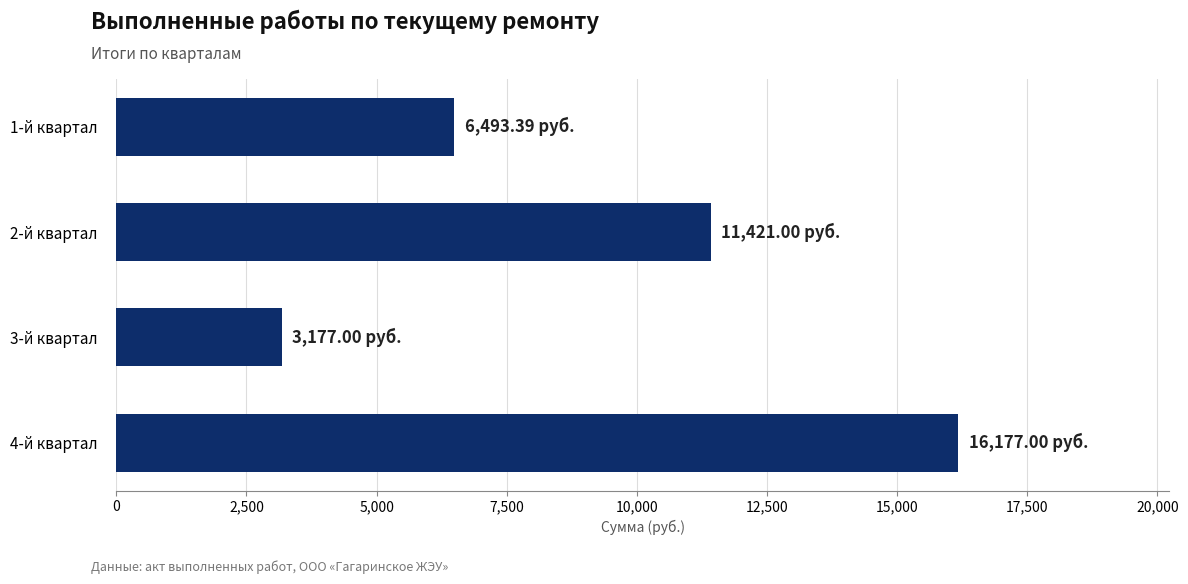

What is the sum of the values at 1-й квартал and 2-й квартал?

17914.4